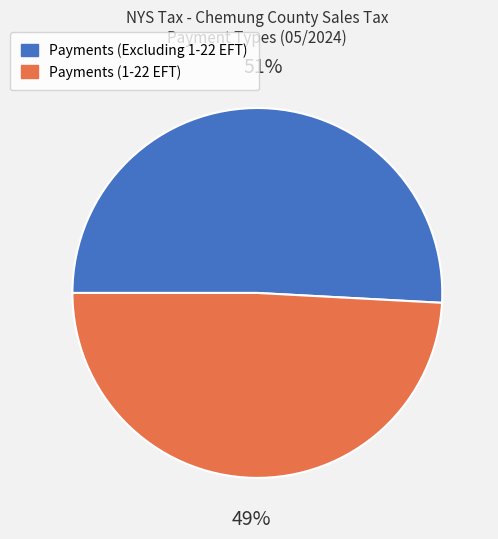

Does any single category account for the majority?

Yes